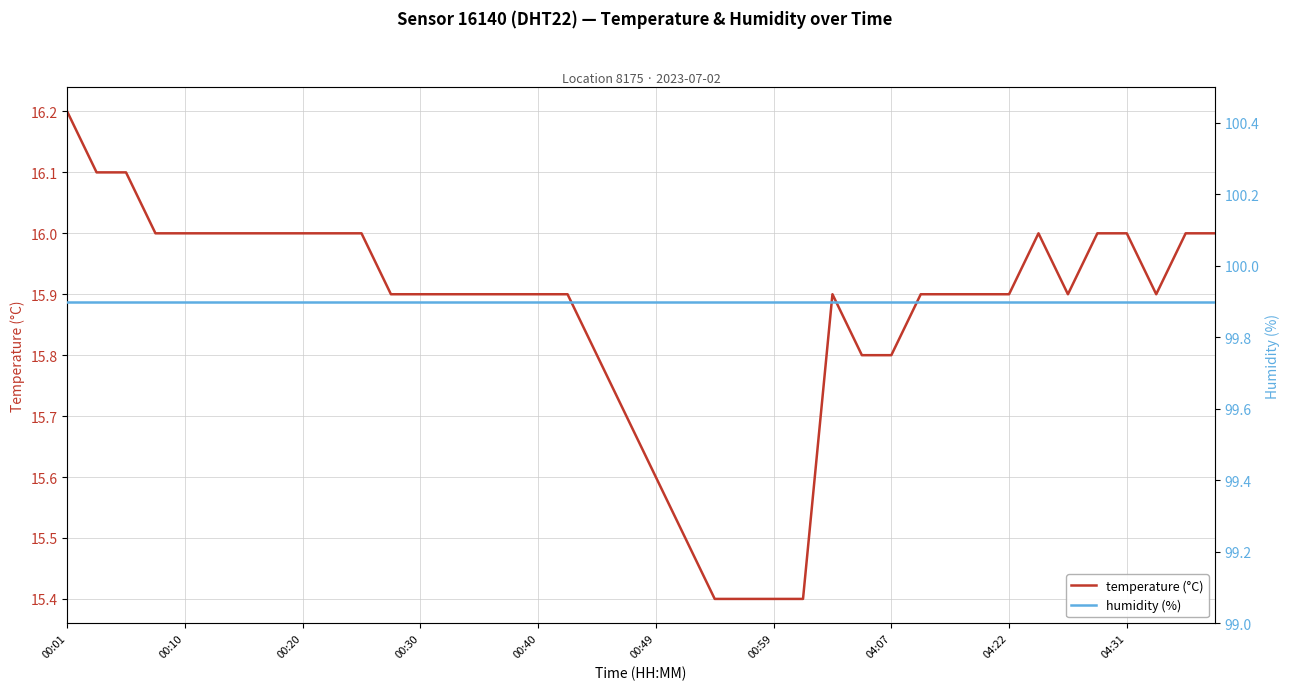

At which label does temperature (°C) reach its peak?

00:01